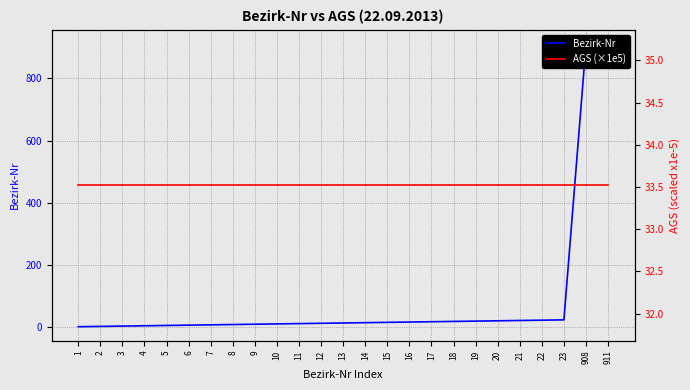

True or false: Bezirk-Nr has more than 0 interior local peaks.

False